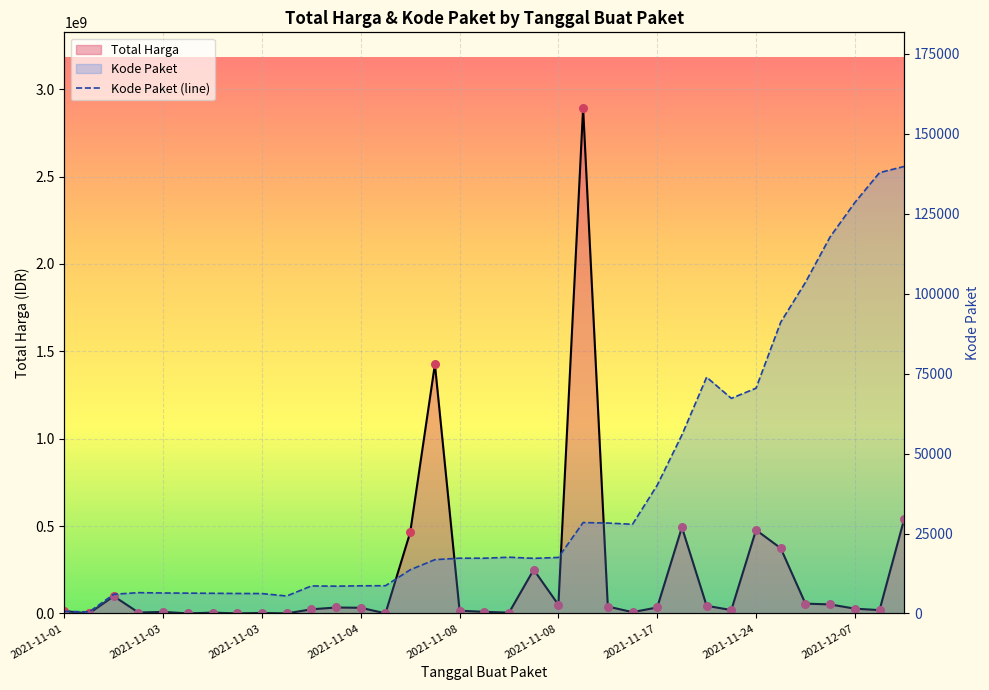

Approximately how many times larger is the value at 34 compared to 13?

16.1